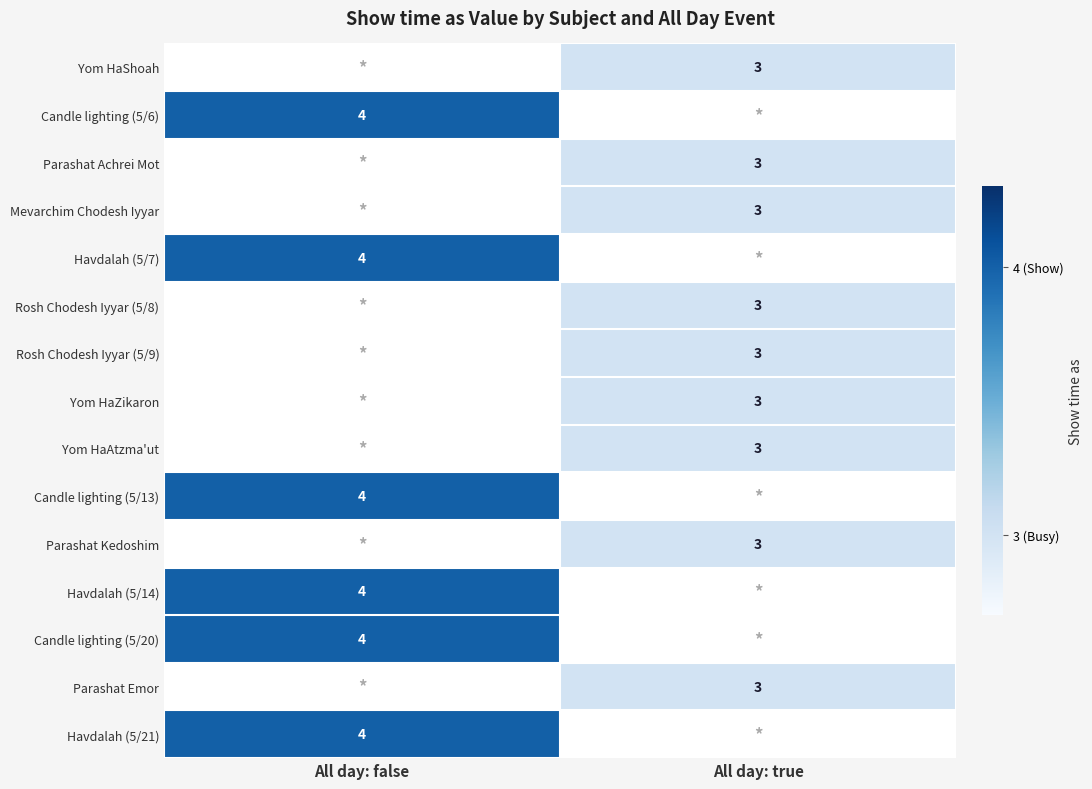

At which category does the chart reach its minimum across all series?

All day: true